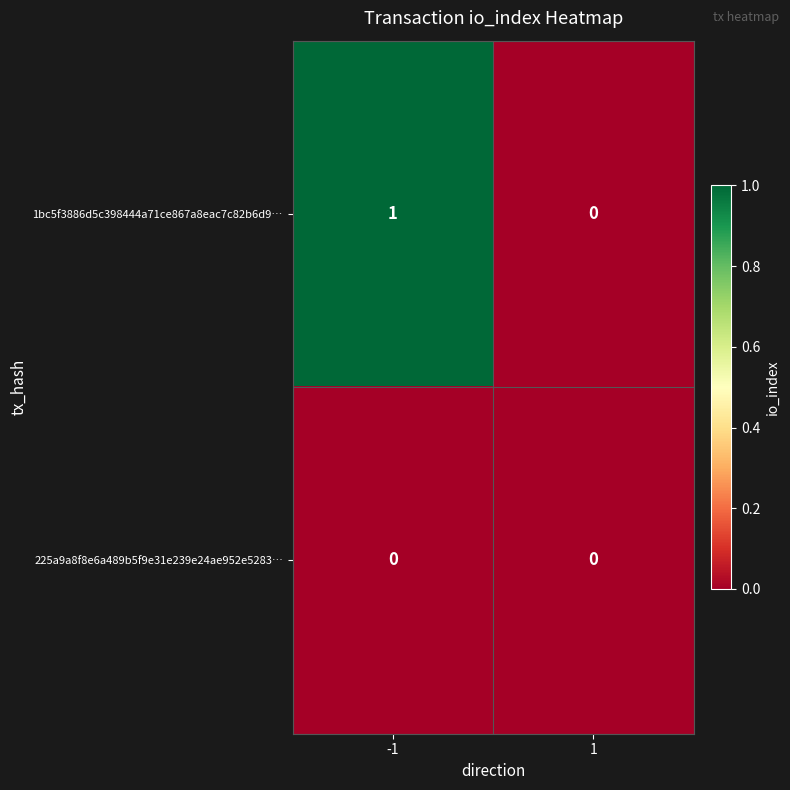

Reading right to left, transcribe all the data shown in this chart.

1bc5f3886d5c398444a71ce867a8eac7c82b6d9…: 0	1
225a9a8f8e6a489b5f9e31e239e24ae952e5283…: 0	0